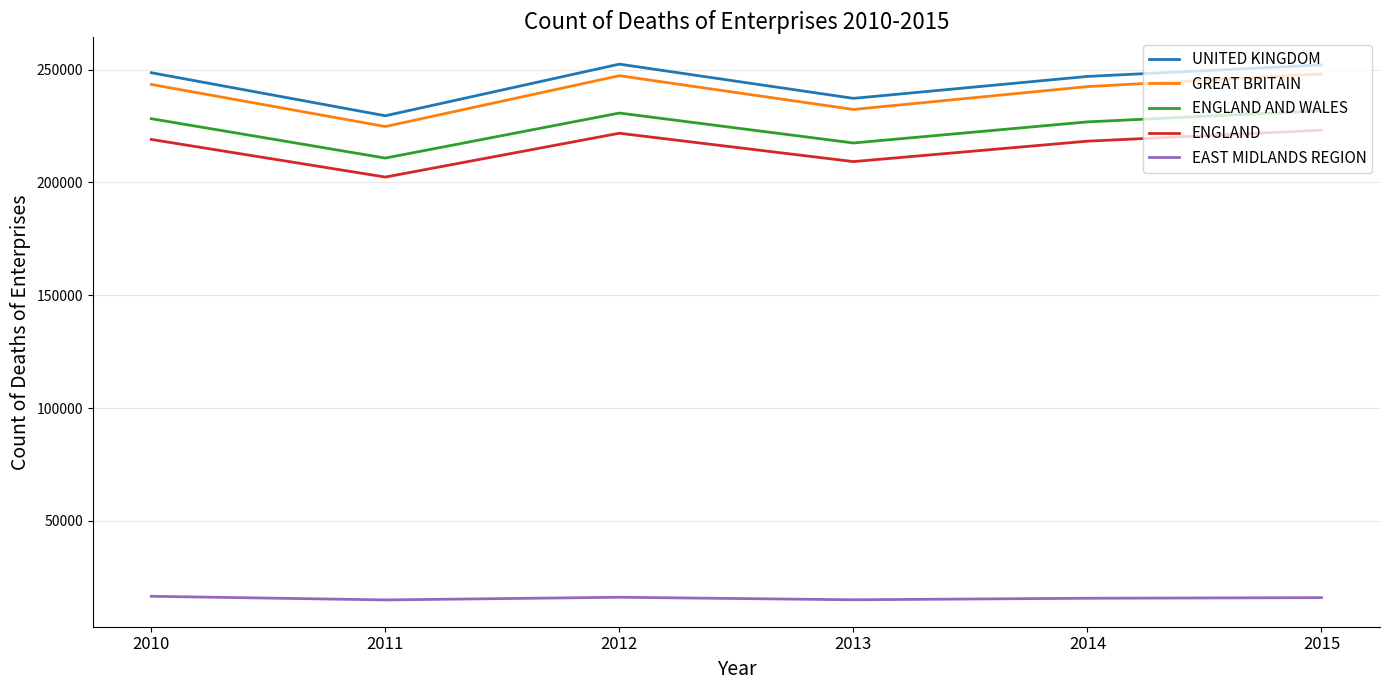

True or false: UNITED KINGDOM and GREAT BRITAIN intersect in this chart.

False